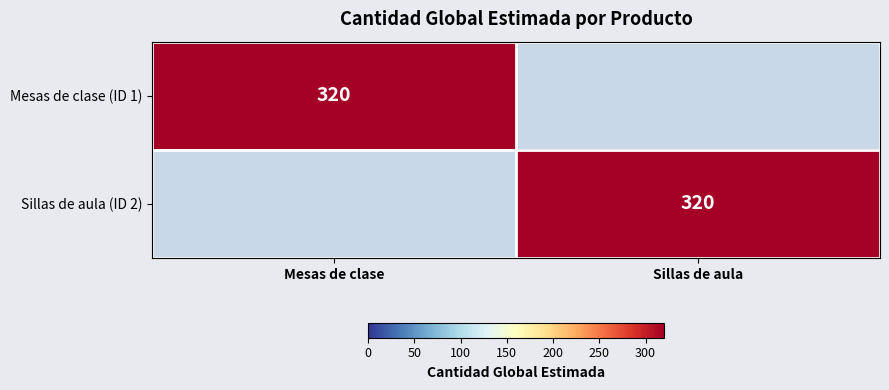

The value of Mesas de clase (ID 1) at Mesas de clase is 441. True or false?

False